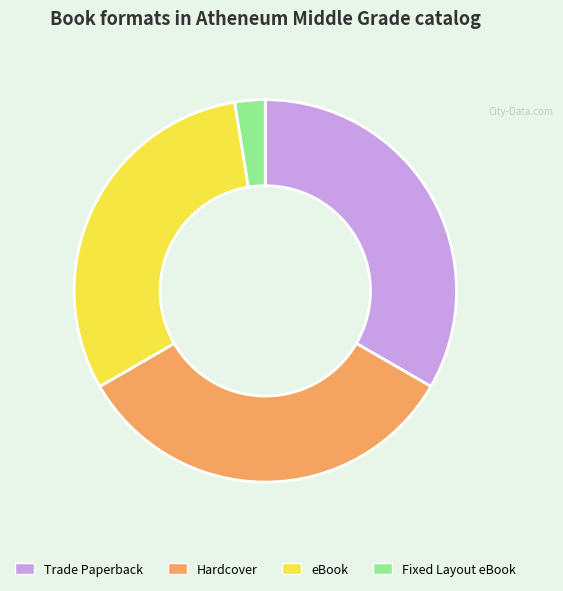

Is it true that eBook is 38% of the pie?

False